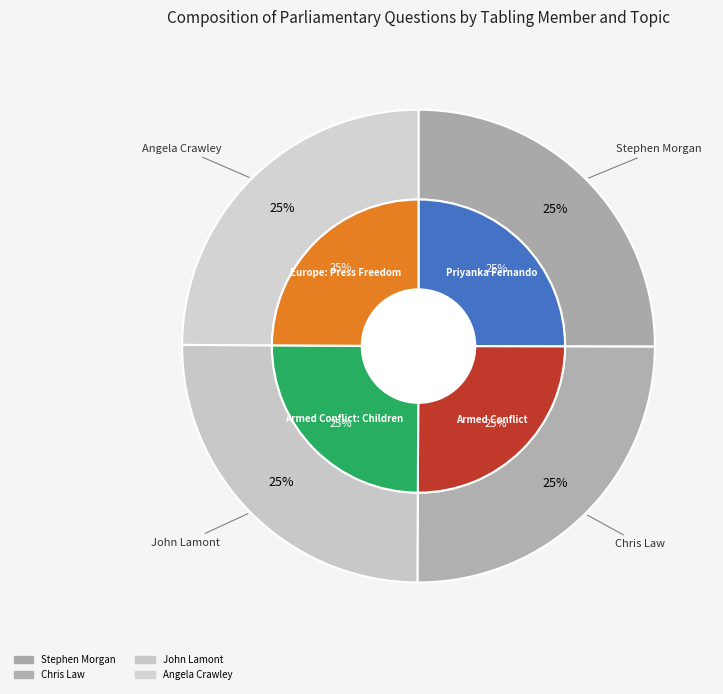

Which category has the smallest portion of the pie?

Angela Crawley (Lanark and Hamilton East)